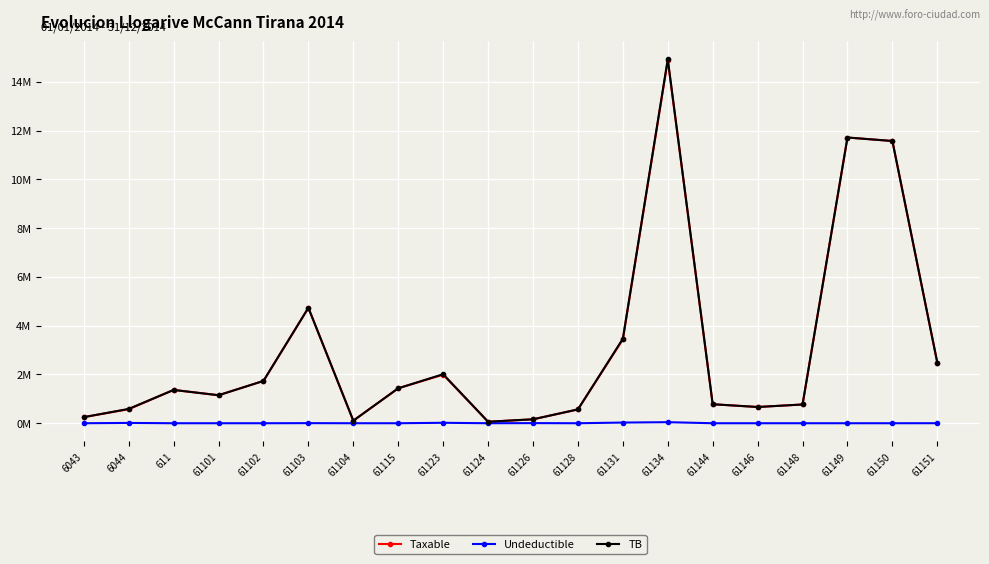

True or false: TB and Taxable intersect in this chart.

False